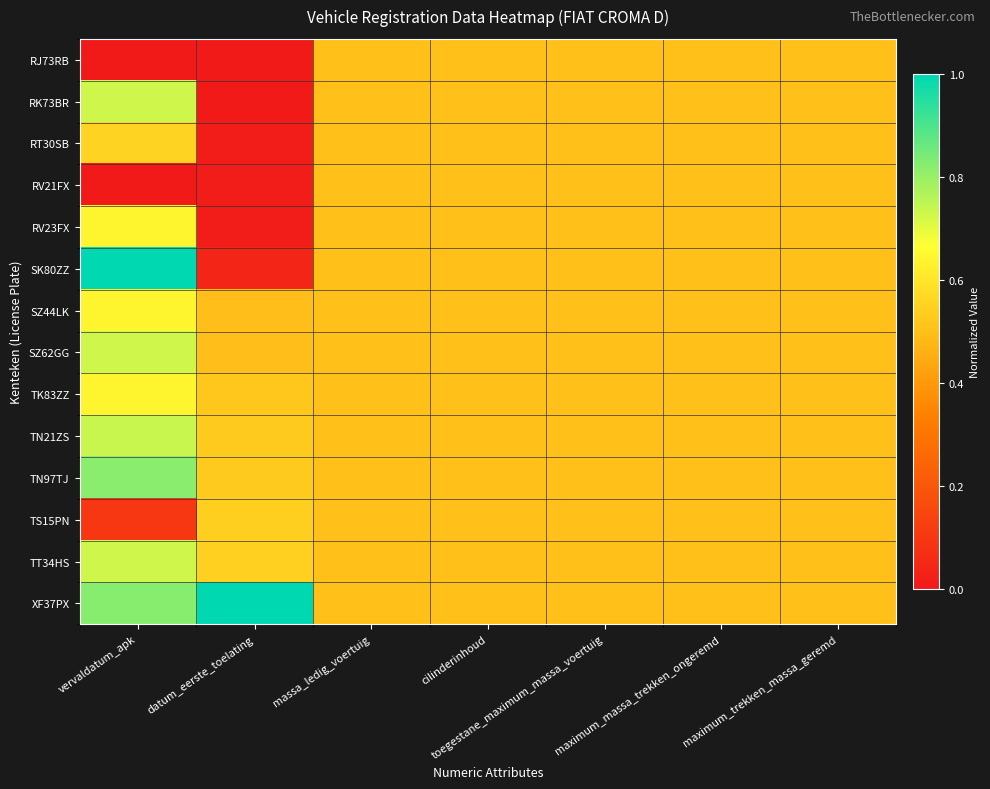

Rank the series at cilinderinhoud from lowest to highest value.

RJ73RB, RK73BR, RT30SB, RV21FX, RV23FX, SK80ZZ, SZ44LK, SZ62GG, TK83ZZ, TN21ZS, TN97TJ, TS15PN, TT34HS, XF37PX